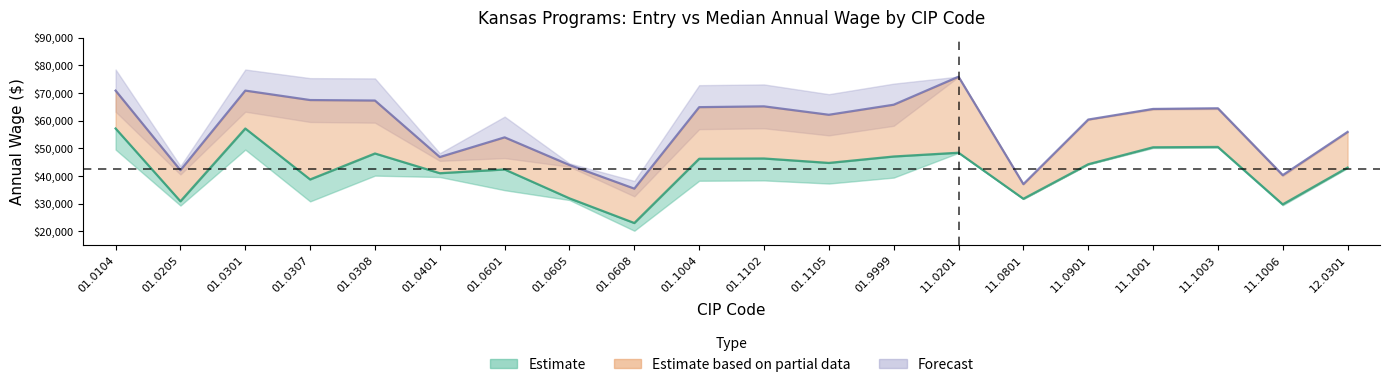

Is it true that median_wage equals 35440 at 01.0608?

True